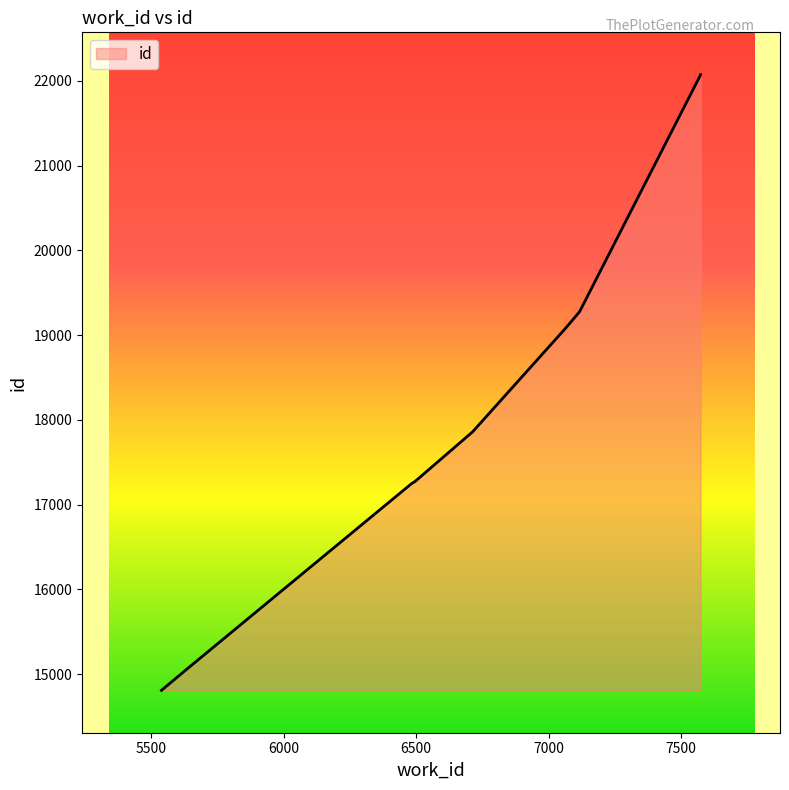

Rank the categories by value from lowest to highest.

5538, 5640, 6482, 6495, 6713, 7066, 7117, 7574, 7574